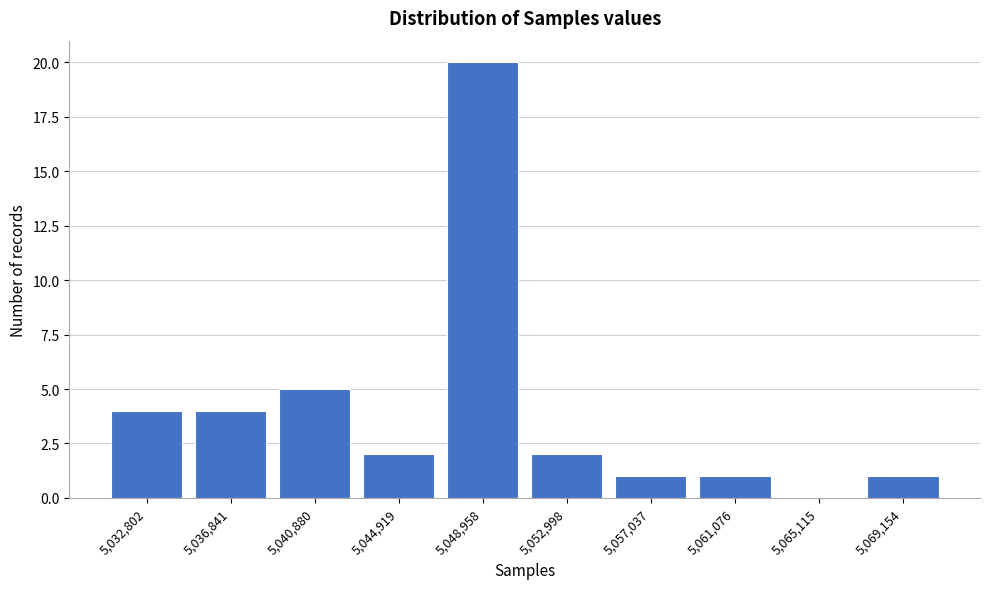

Reading left to right, extract all data points from this chart.

5,032,802=4	5,036,841=4	5,040,880=5	5,044,919=2	5,048,958=20	5,052,998=2	5,057,037=1	5,061,076=1	5,065,115=0	5,069,154=1